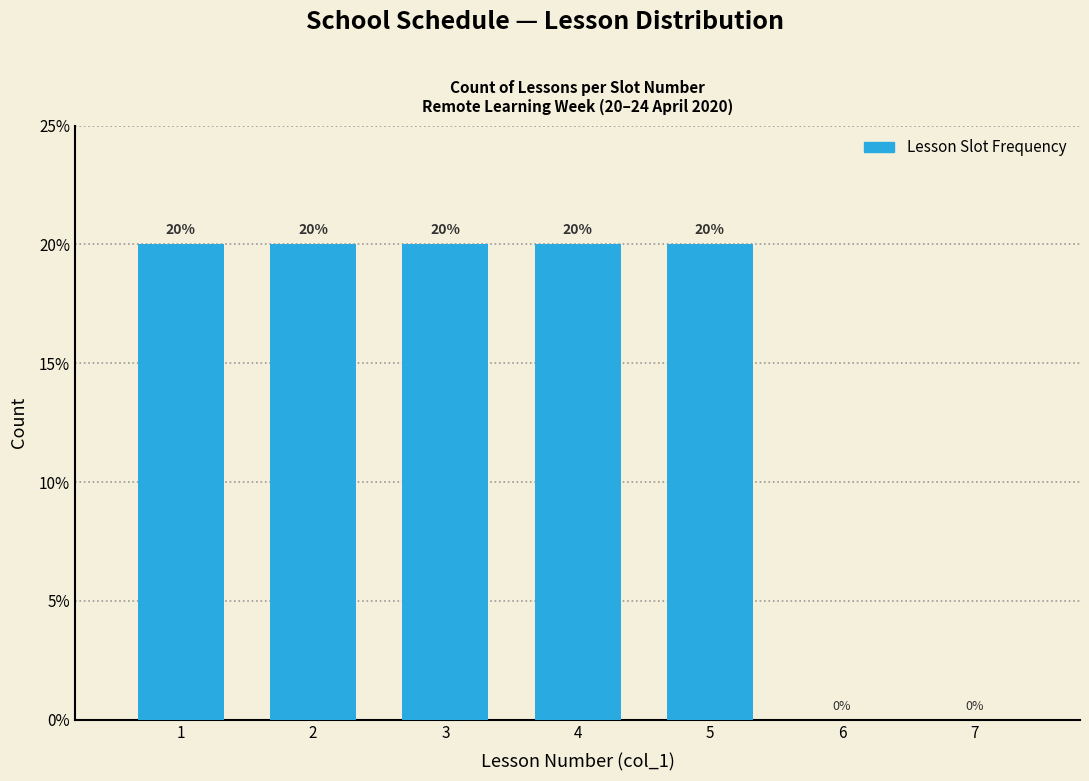

Reading left to right, extract all data points from this chart.

1=20	2=20	3=20	4=20	5=20	6=0	7=0